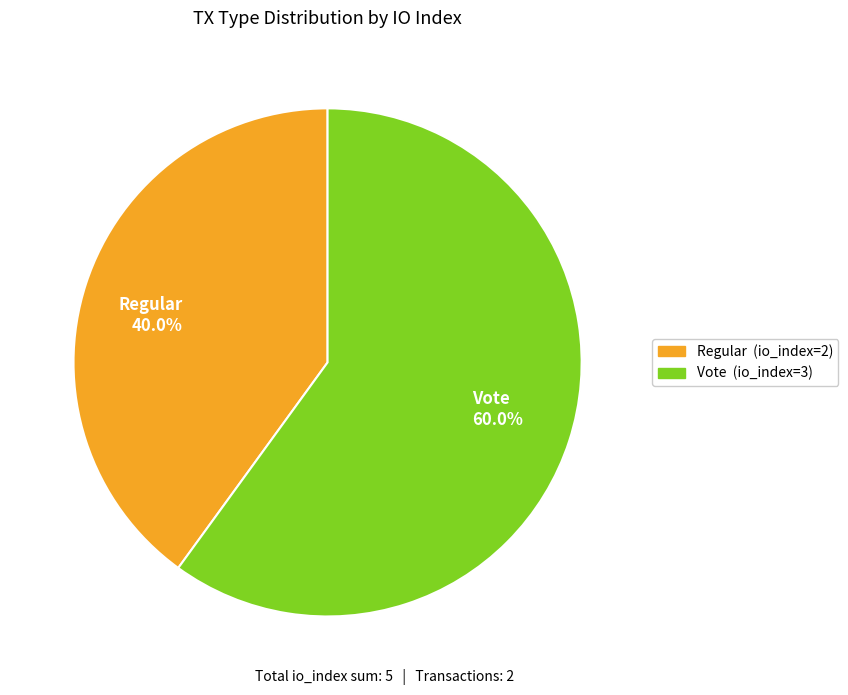

True or false: Vote accounts for 50% of the total.

False